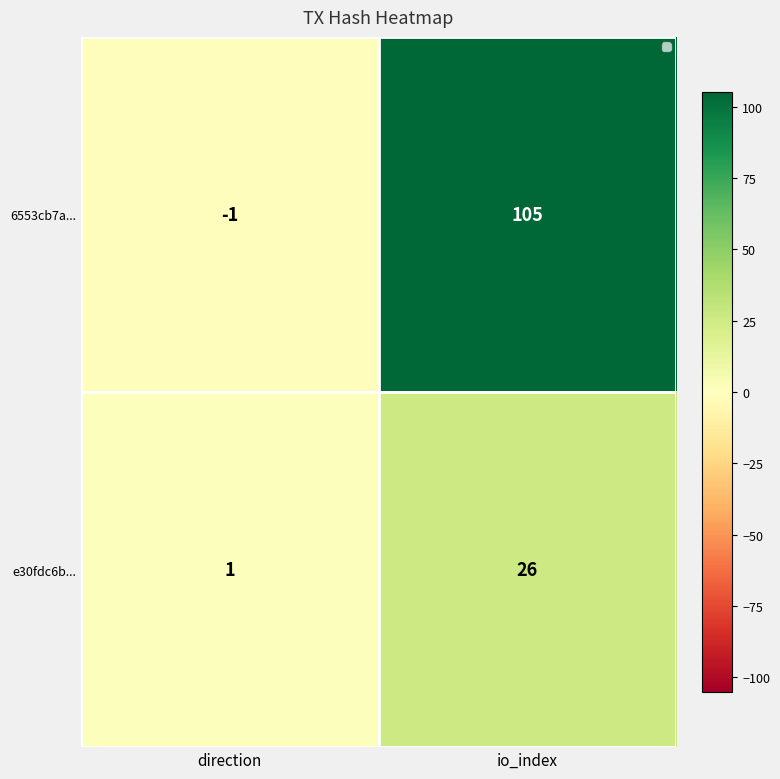

What is the highest value of the e30fdc6b... series?

26